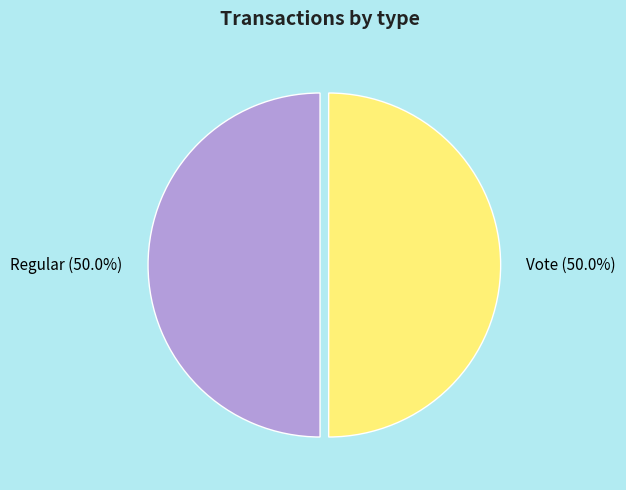

What percentage is the Vote slice, to the nearest percent?

50%